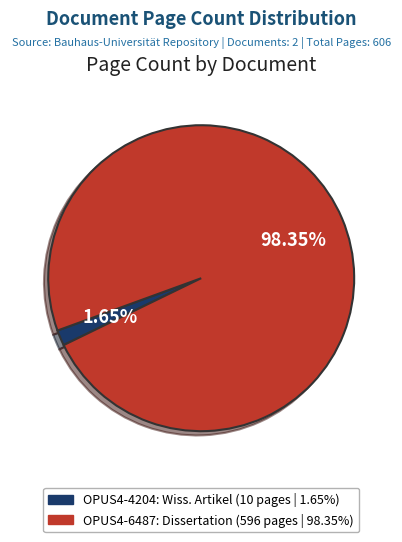

Is there a majority slice in this chart?

Yes